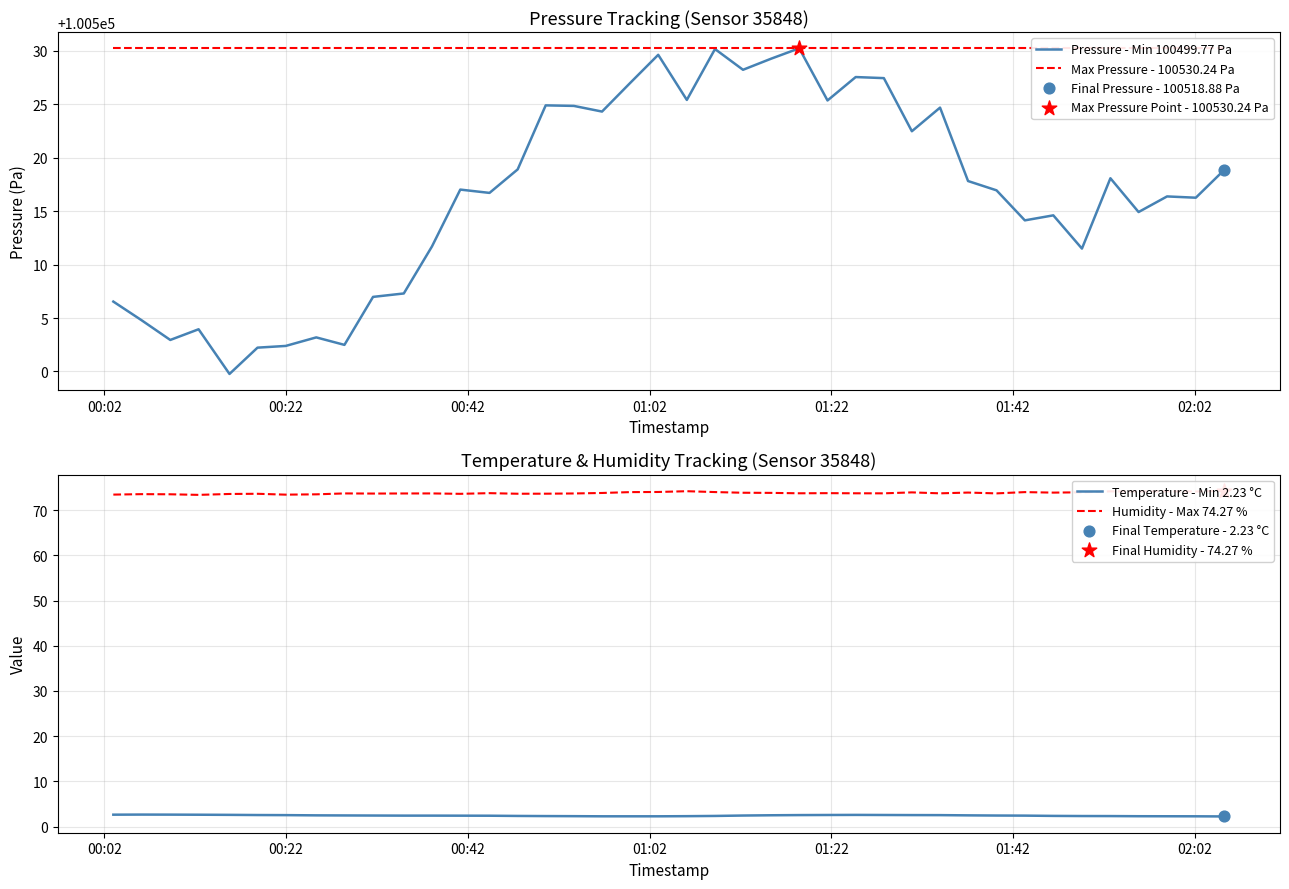

At how many categories does at least one series exceed 21415?

40